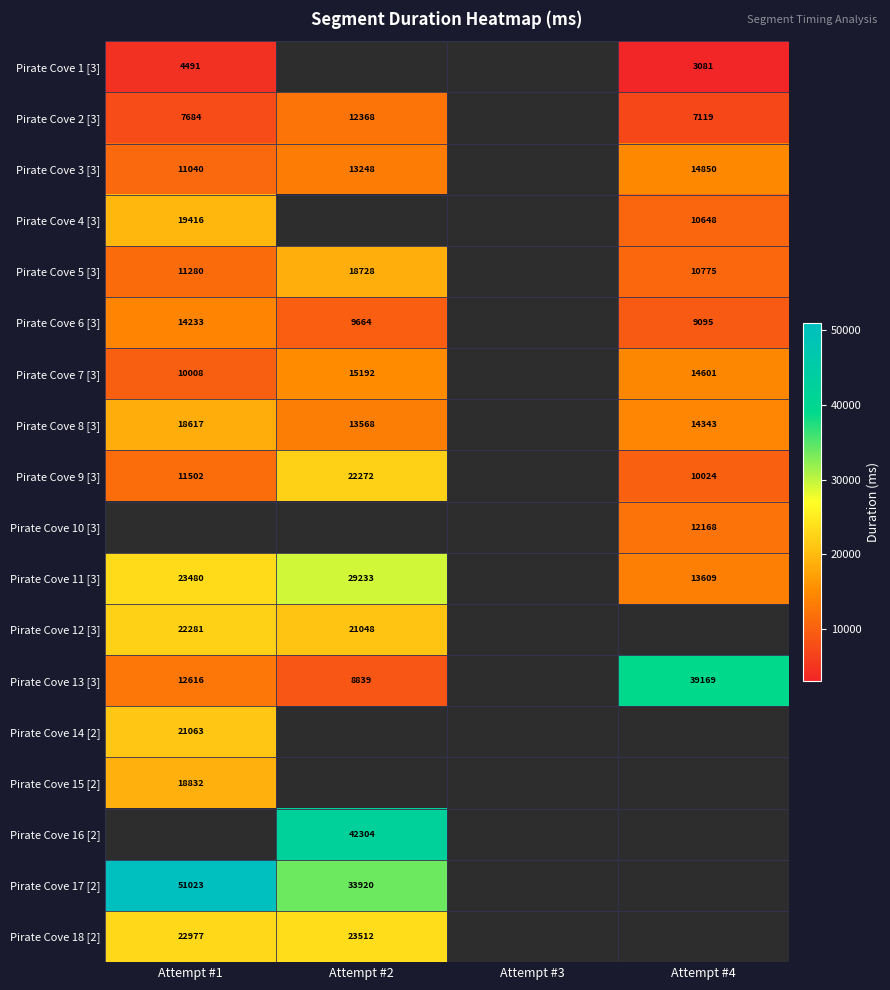

What is the sum of the Pirate Cove 2 [3] values at Attempt #2 and Attempt #1?

20052